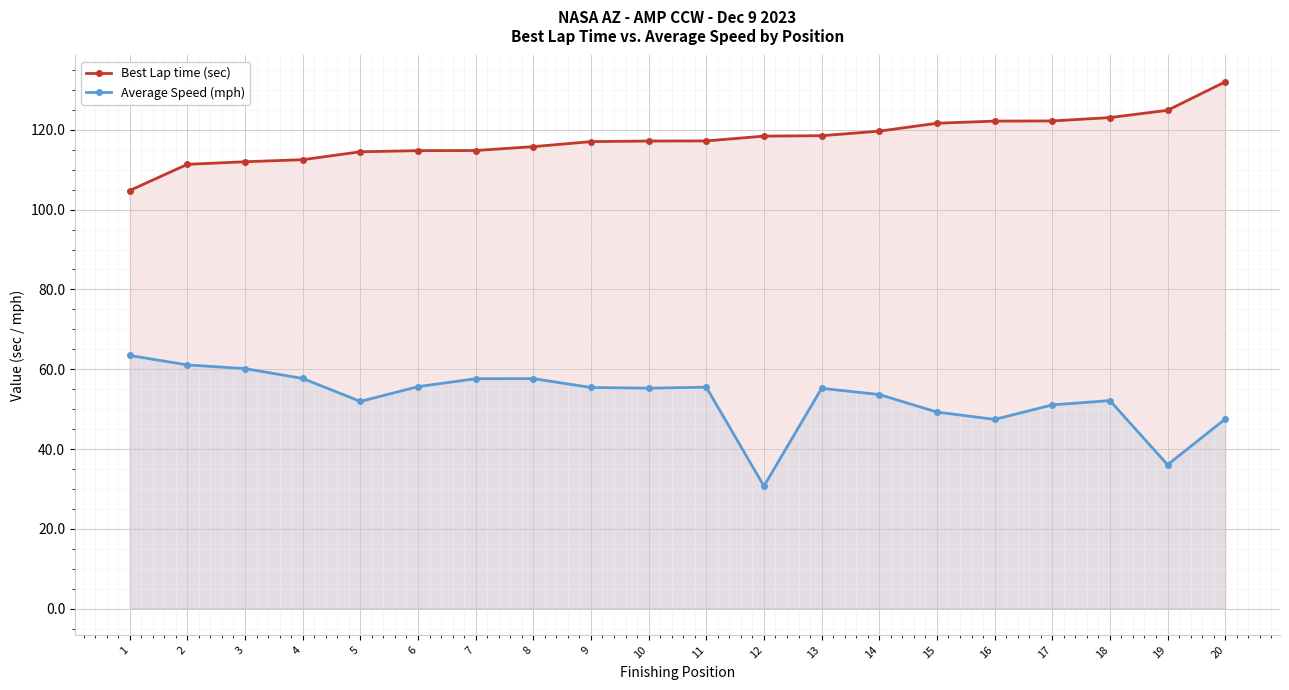

True or false: Average Speed (mph) and Best Lap time (sec) cross at least once.

False